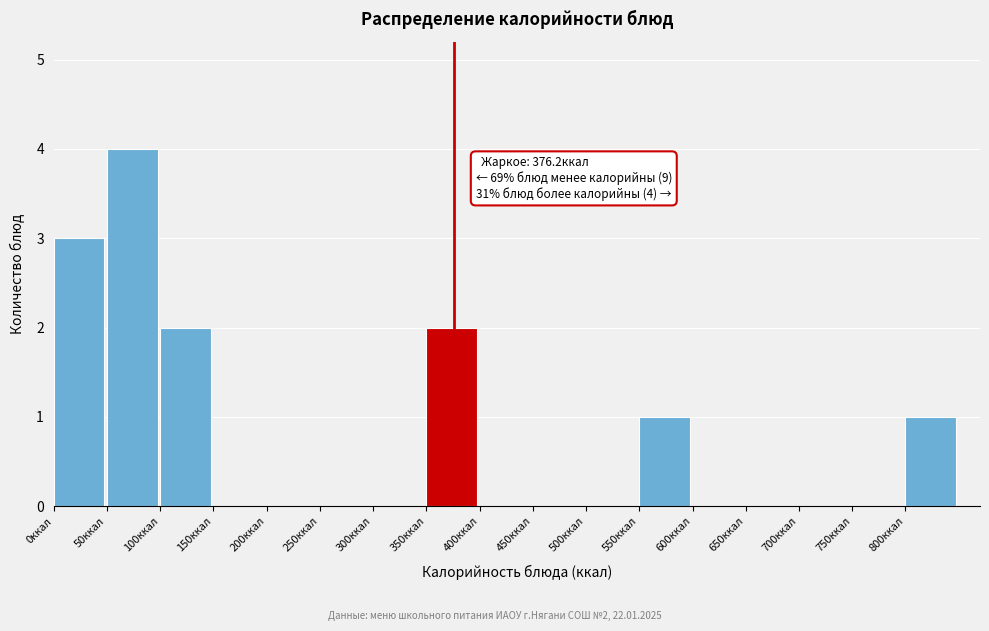

Which range on the x-axis has the tallest bar?

50 to 100